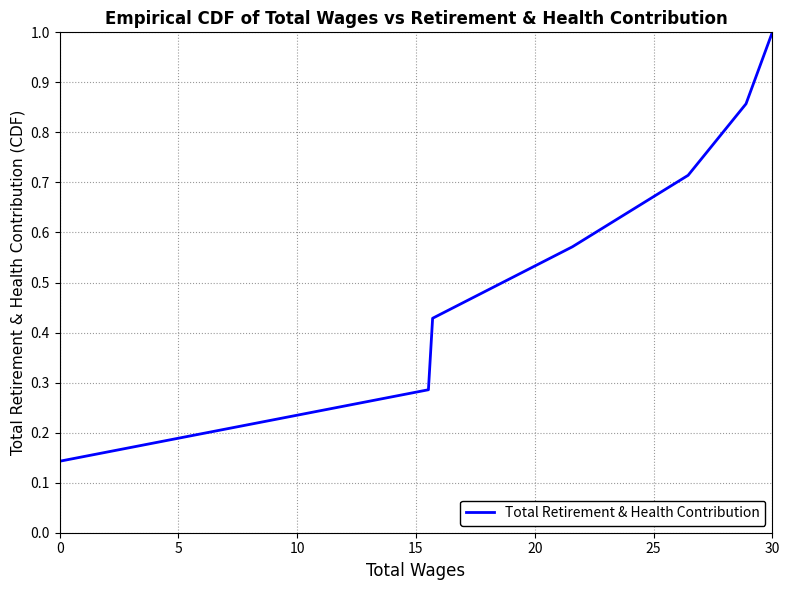

How many values are between 0 and 1?

7